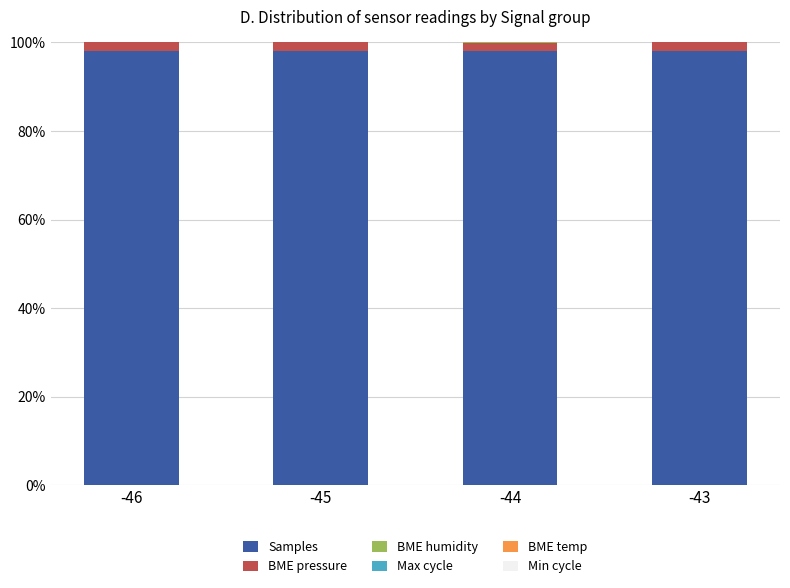

The value of Samples at -45 is 98.0. True or false?

True